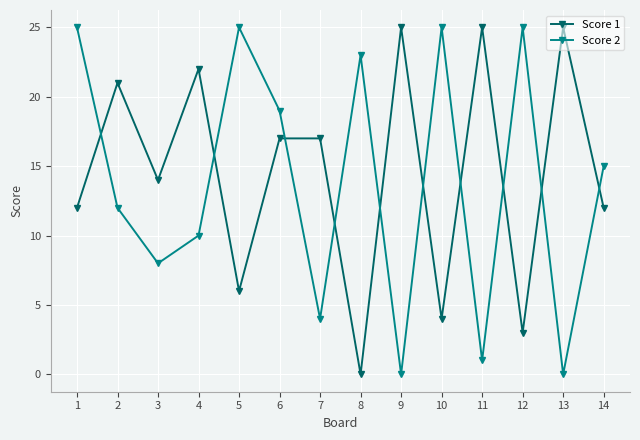

Is the value of Score 1 at 14 greater than the value of Score 2 at 3?

Yes